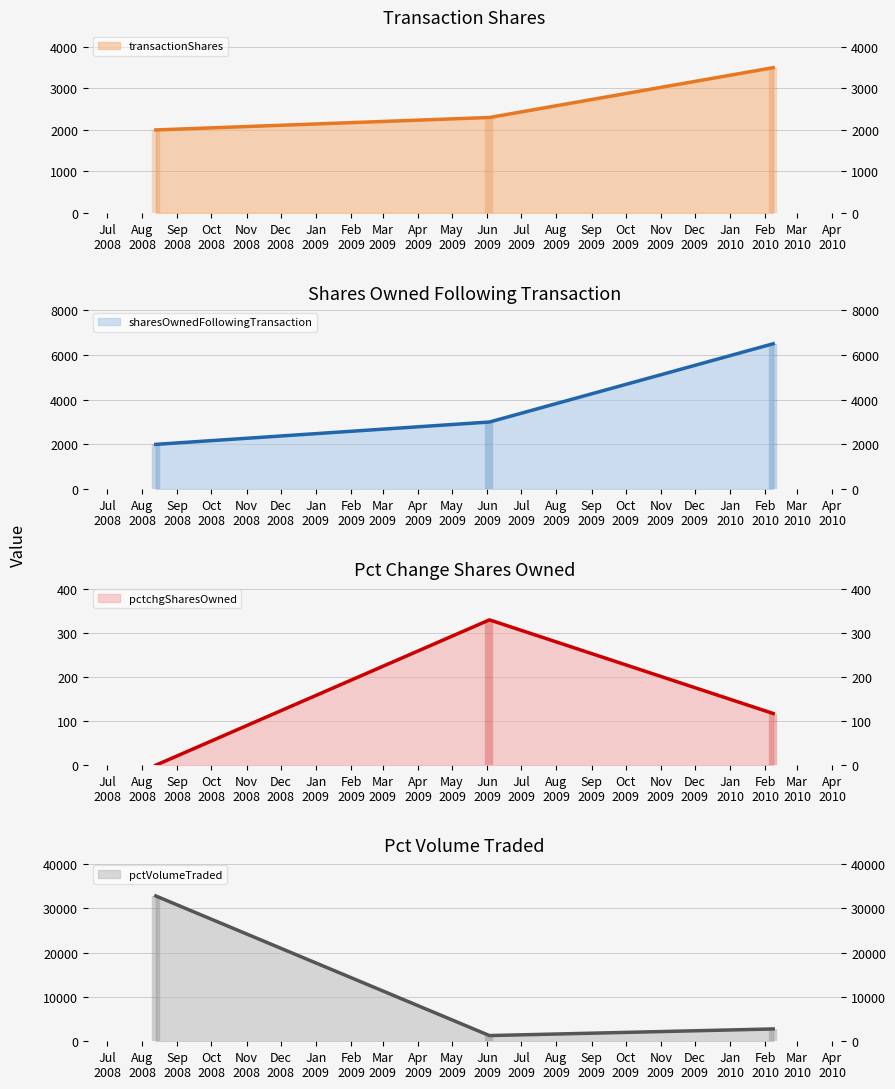

What is the label of the 3rd point from the left?

2010-02-08